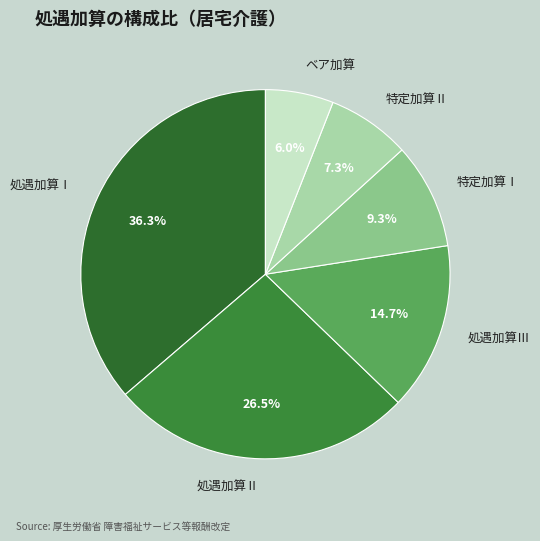

To the nearest percent, what percentage of the pie is 特定加算Ⅱ?

7%